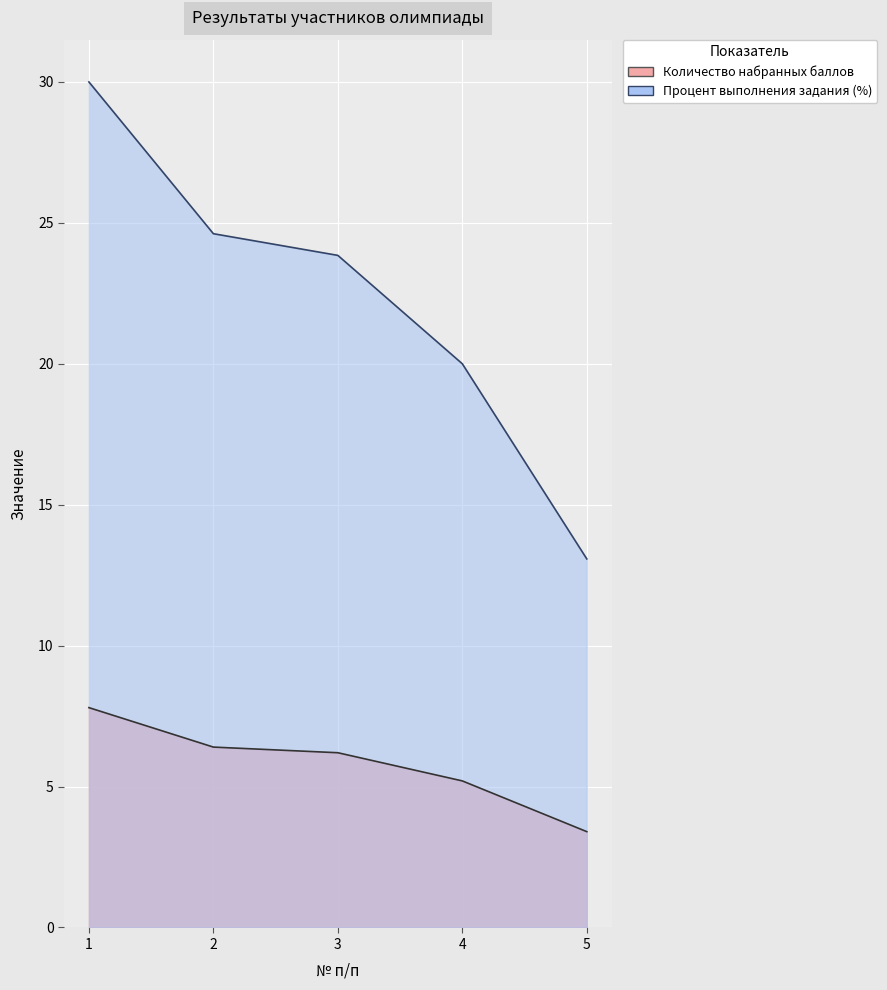

What is the value of the Процент выполнения задания (%) point at the 3rd from the left?

23.8